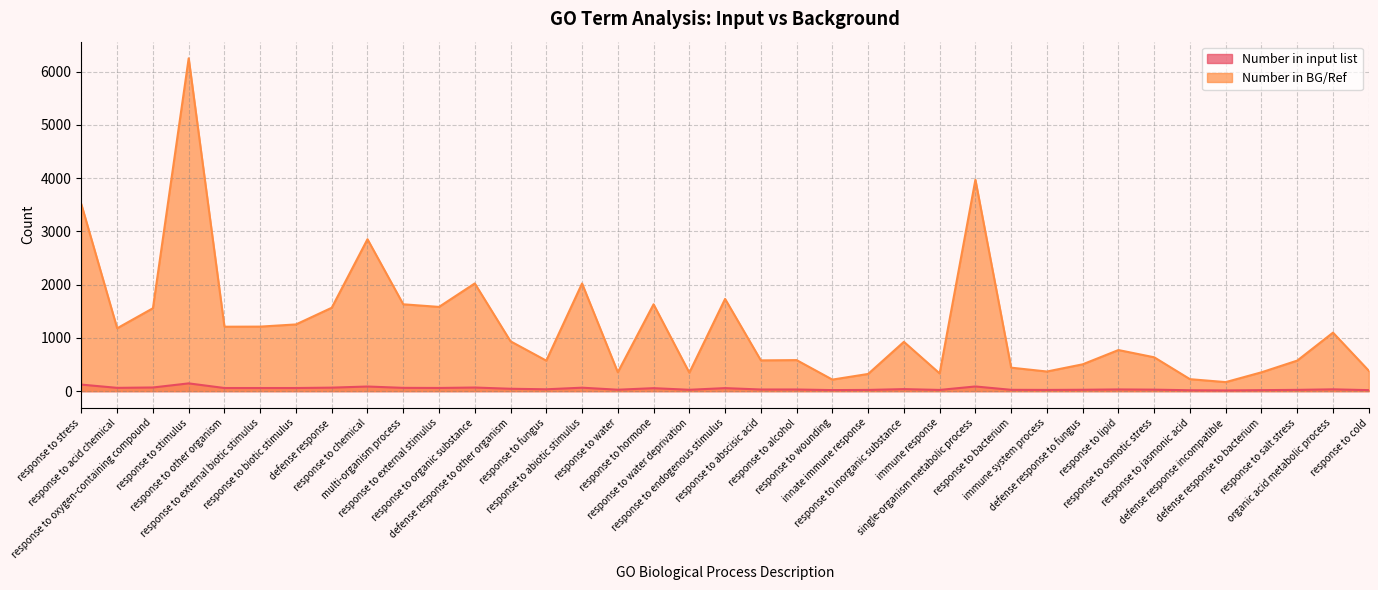

How many data points in Number in BG/Ref are less than 926?

18